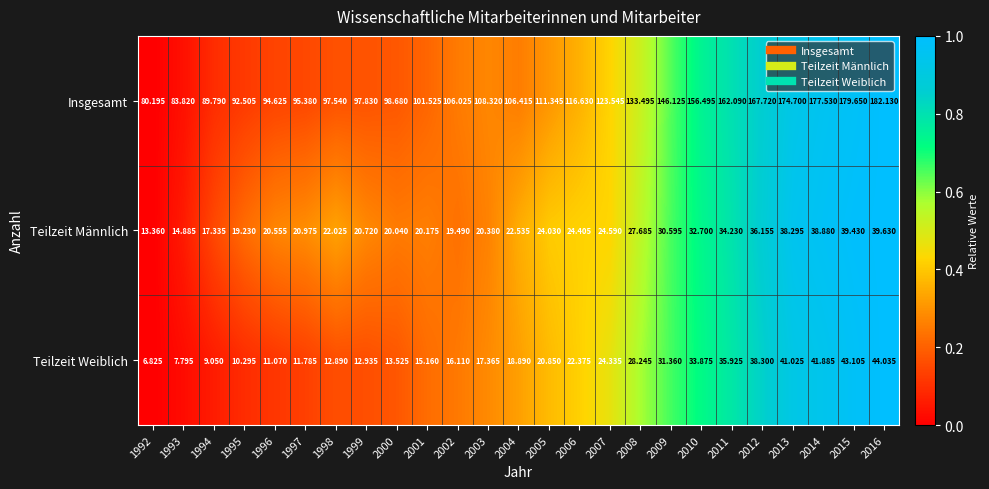

Is the value of Teilzeit Männlich at 2005 greater than the value of Teilzeit Weiblich at 2010?

No